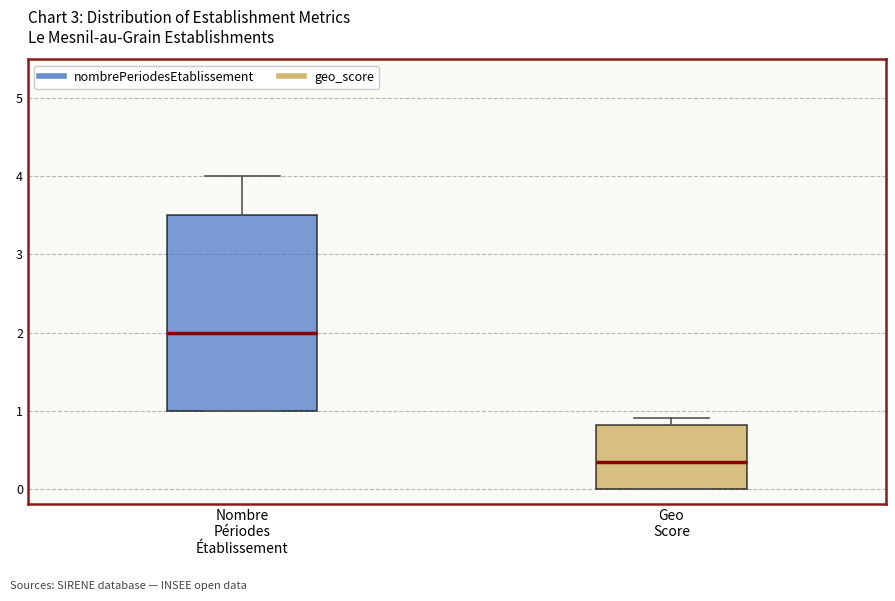

Reading left to right, transcribe this box plot: for each box, give where its median line is, the range the box spans, and where its two whiskers end, as read against the y-axis. The values are not printed on the chart, so give them approximately, as read against the axis.

Nombre Périodes Établissement: median 2.0, box 1.0 to 3.5, whiskers 1.0 to 4.0
Geo Score: median 0.3, box 0.0 to 0.8, whiskers 0.0 to 0.9